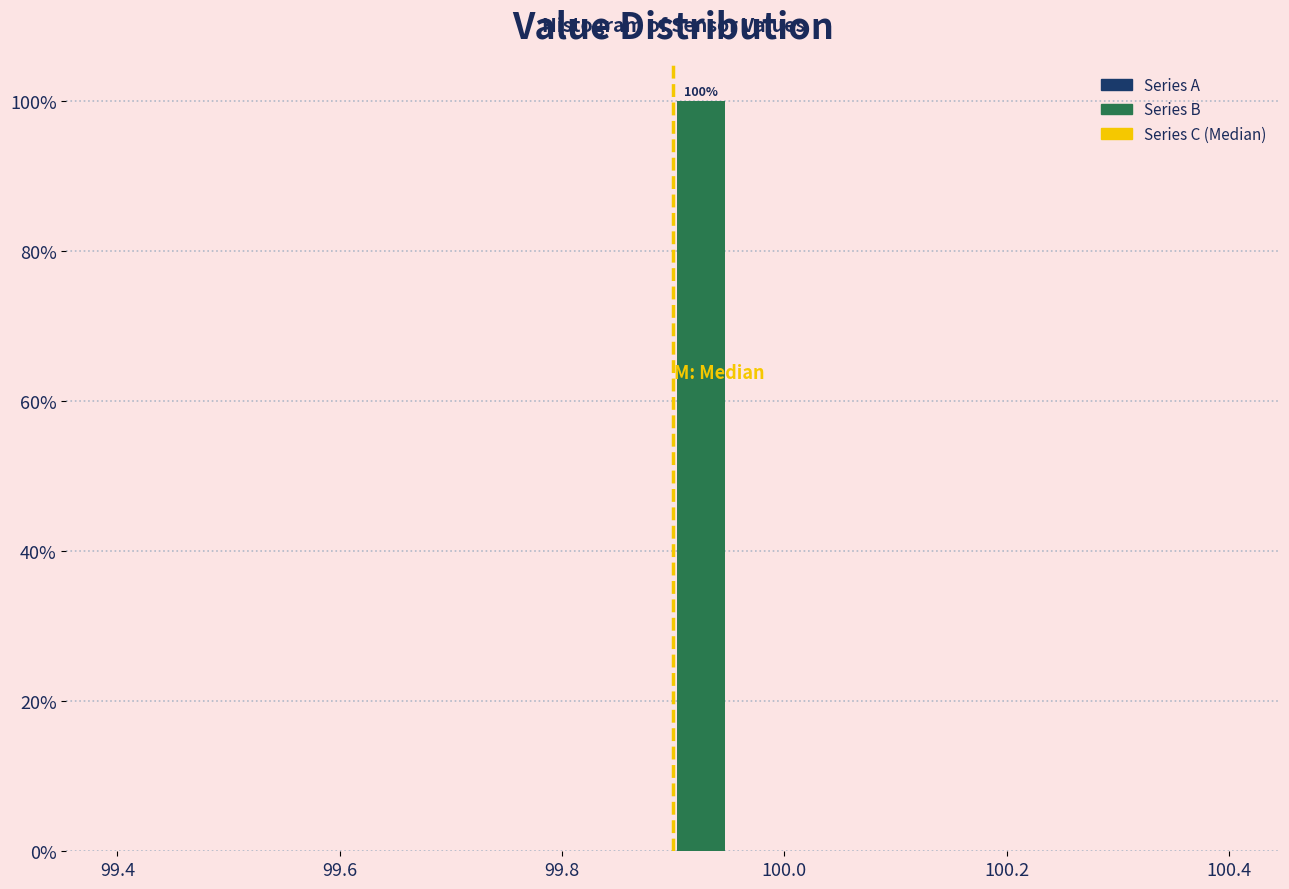

Read against the x-axis, roughly where is the centre of the tallest bar?

99.92